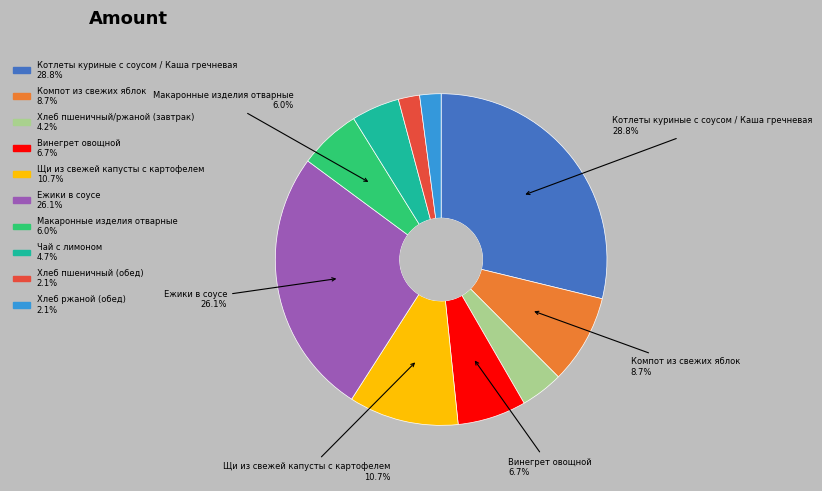

Does any single category account for the majority?

No